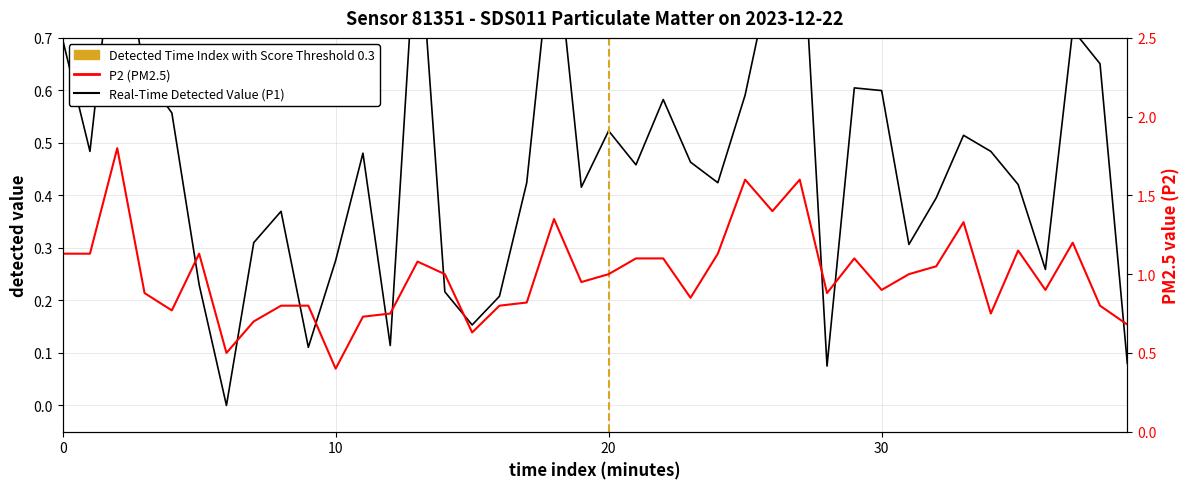

At which category does P2 reach its first local peak?

00:02